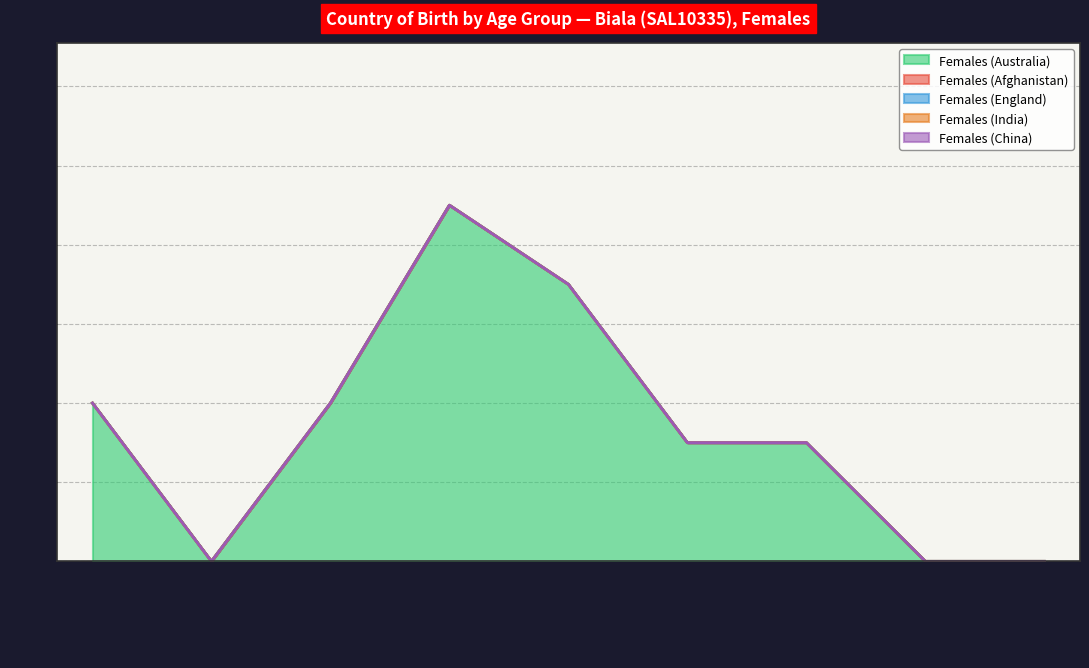

Reading left to right, list all the values displayed in this chart.

Females (Australia): 4	0	4	9	7	3	3	0	0
Females (Afghanistan): 0	0	0	0	0	0	0	0	0
Females (England): 0	0	0	0	0	0	0	0	0
Females (India): 0	0	0	0	0	0	0	0	0
Females (China): 0	0	0	0	0	0	0	0	0